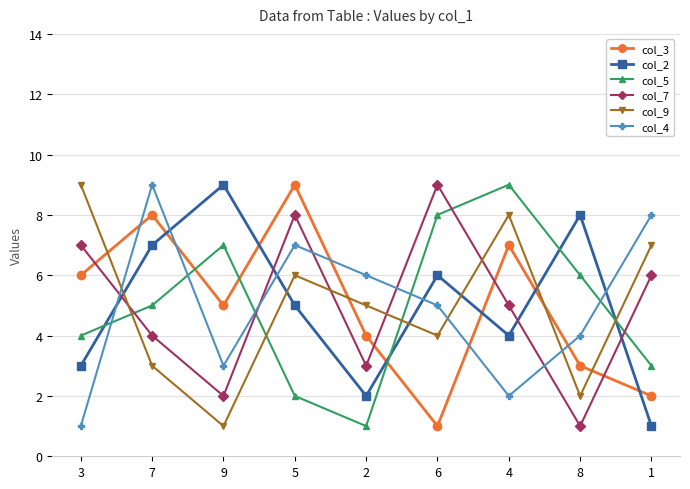

Which series changed the most between 3 and 1?

col_4